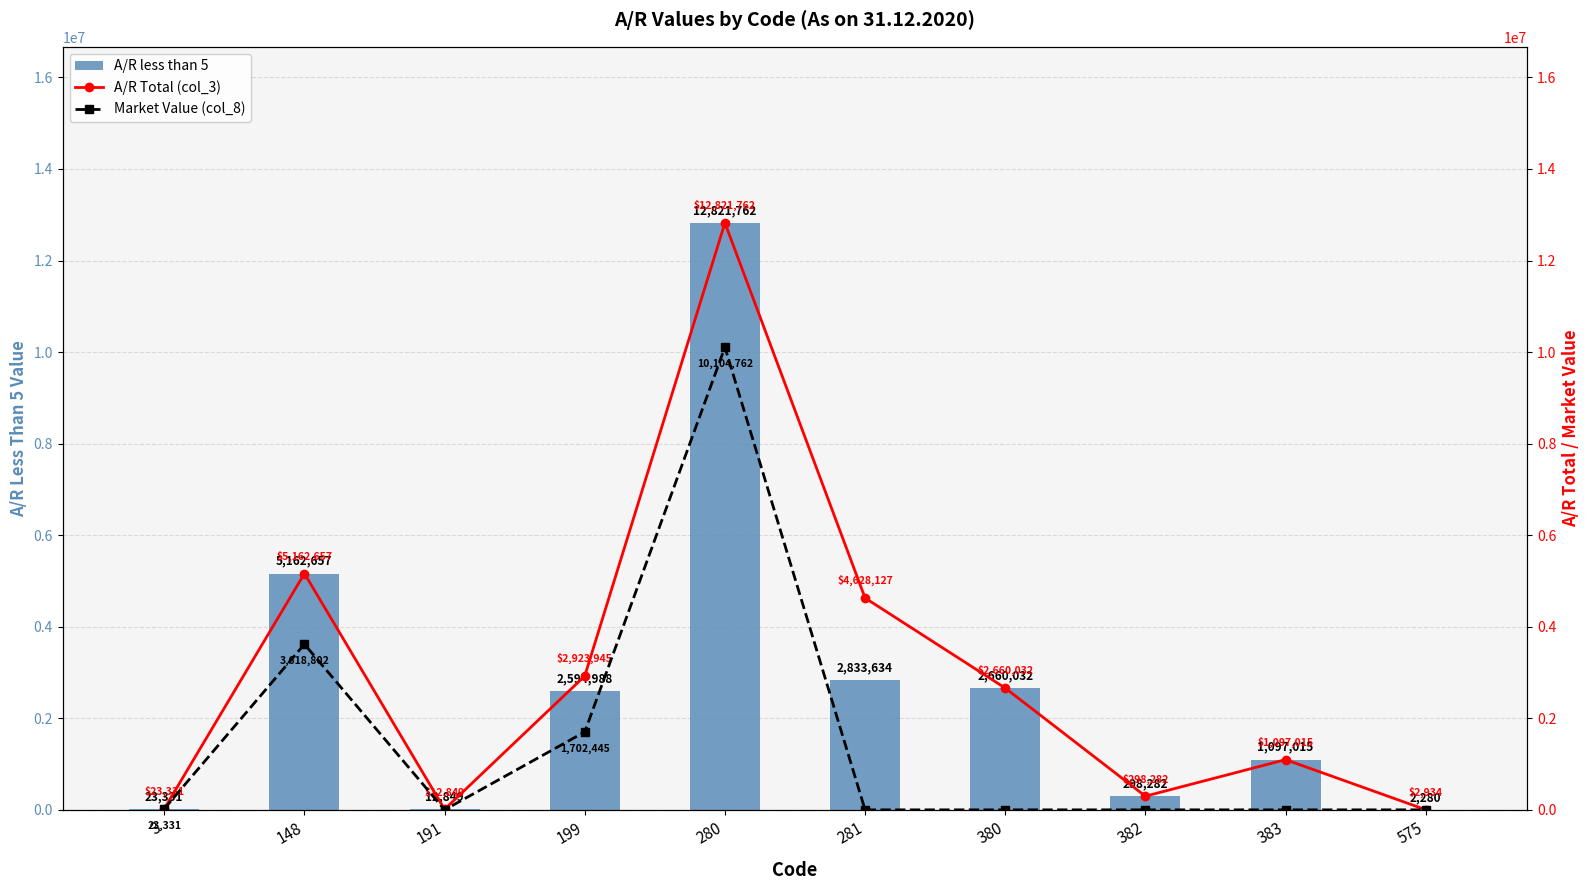

How many positive values does the Market Value (col_8) series have?

4